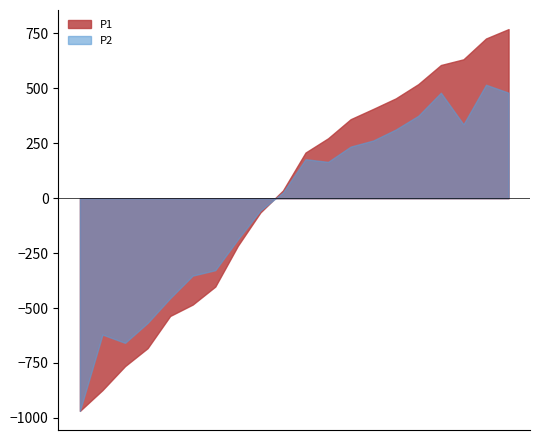

Which series has the largest range (max minus min)?

P1